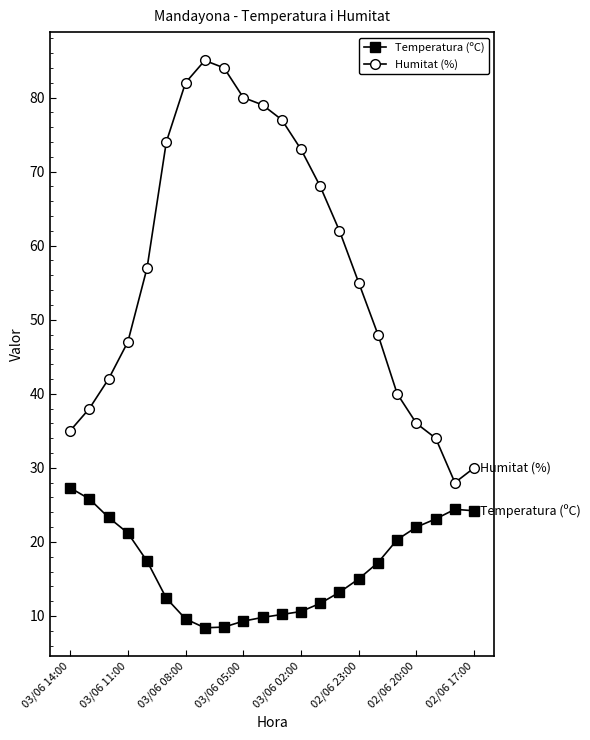

What is the difference between the second highest and second lowest values in the Temperatura (ºC) series?

17.3